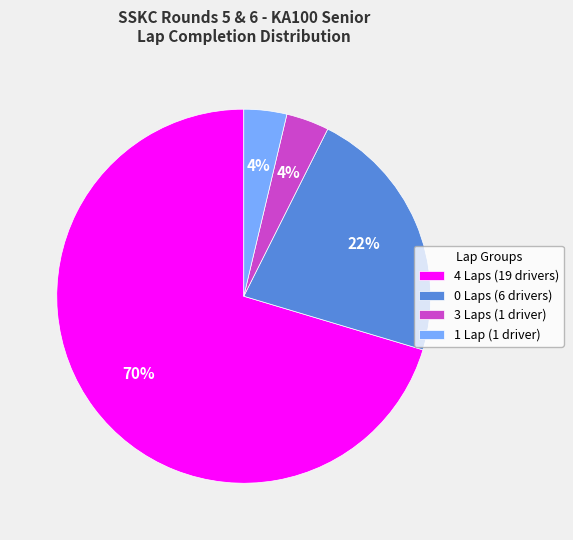

Is the sum of 3 Laps (1 driver) and 1 Lap (1 driver) greater than half?

No